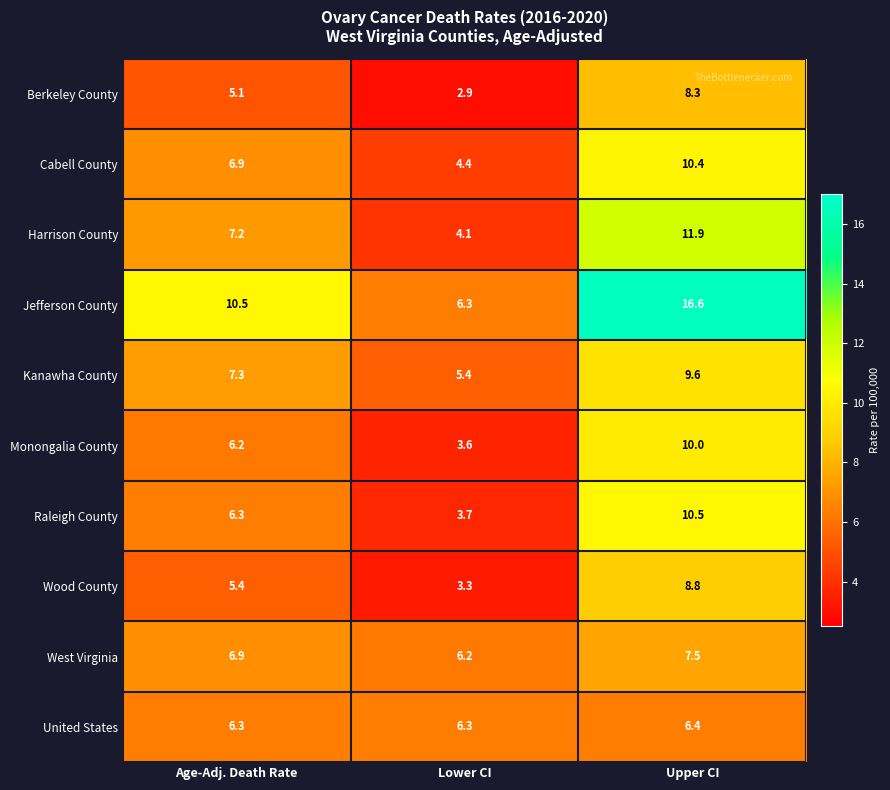

What is the sum of the Cabell County values at Lower CI and Age-Adj. Death Rate?

11.3